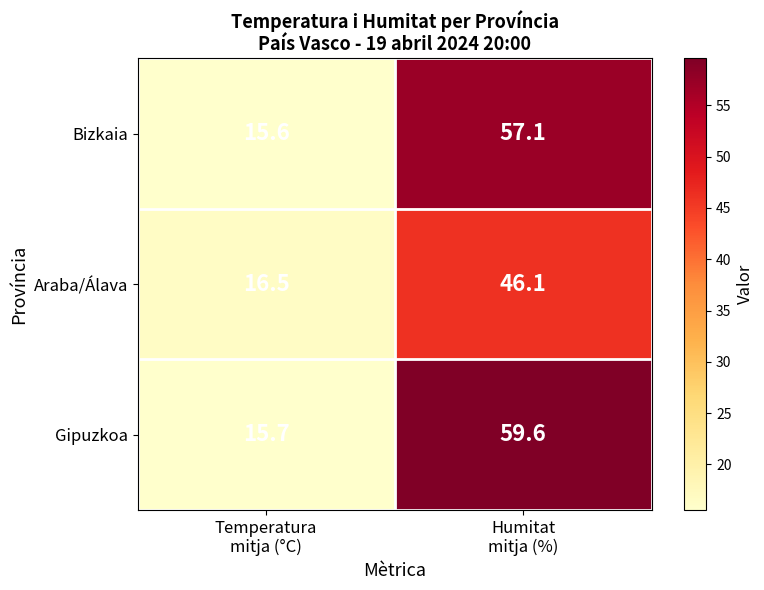

Count the number of data series in this chart.

3